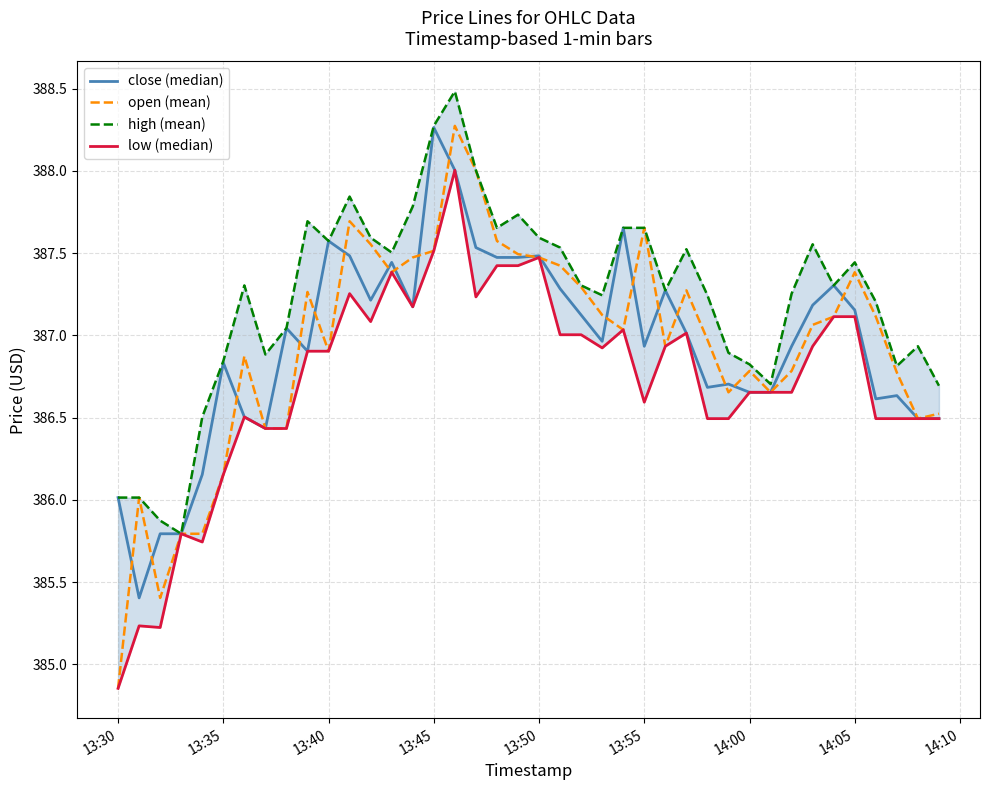

Is this an area chart (filled region under the line)?

No